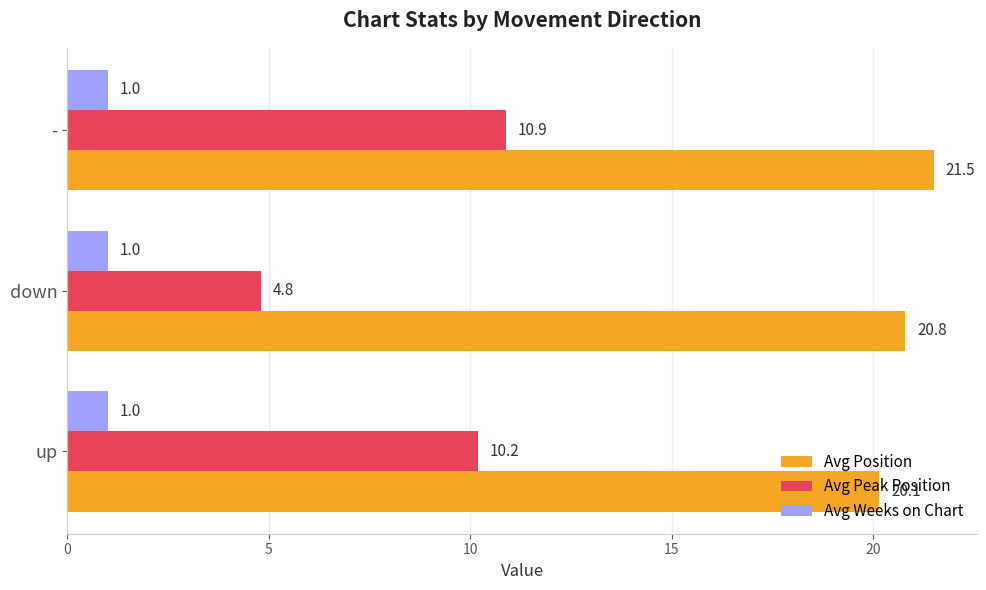

What is the sum of the Avg Position values at - and down?

42.3